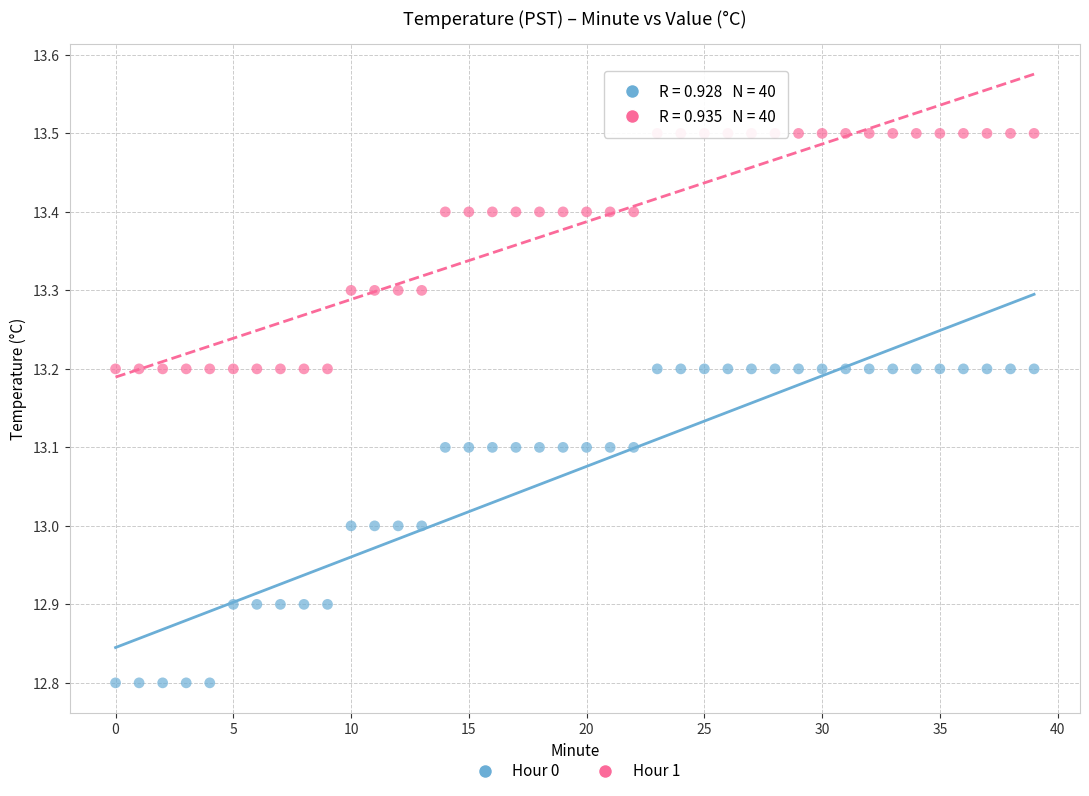

Which series contains the highest Y value?

Hour 1